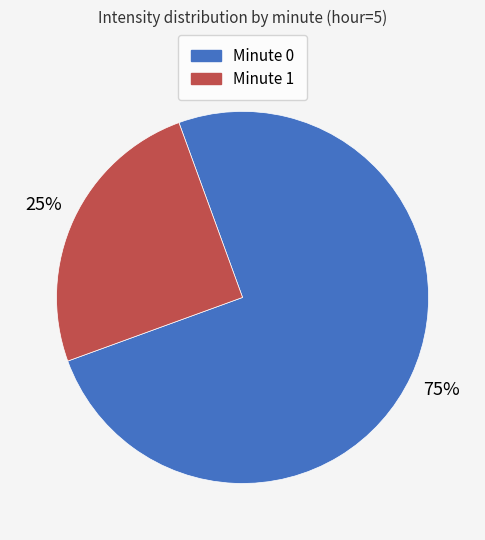

Does any single category account for the majority?

Yes